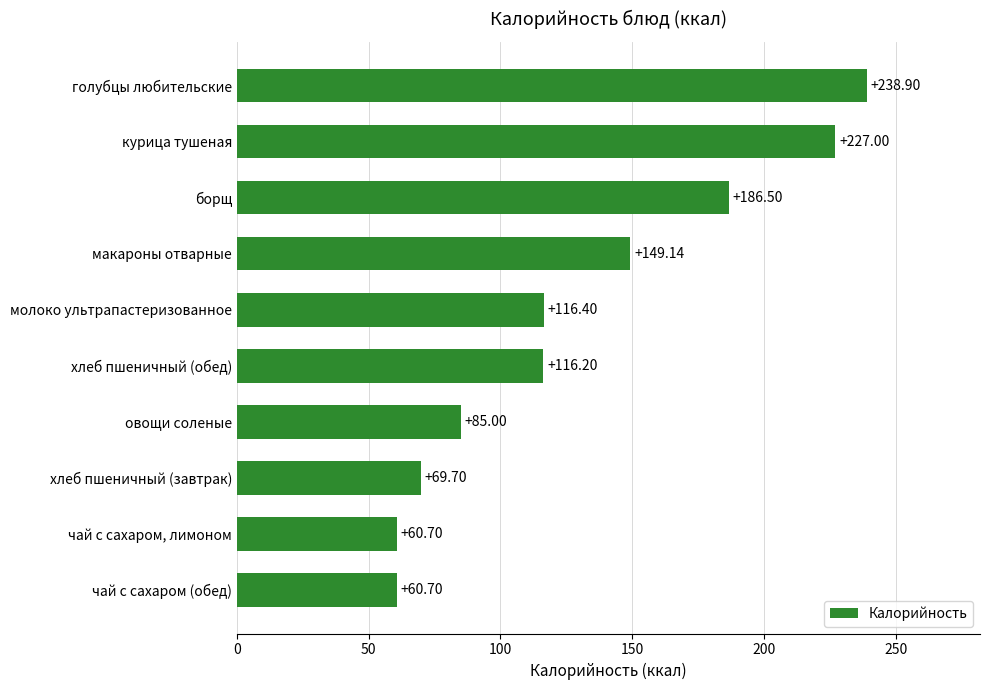

How many distinct data groups are displayed?

1